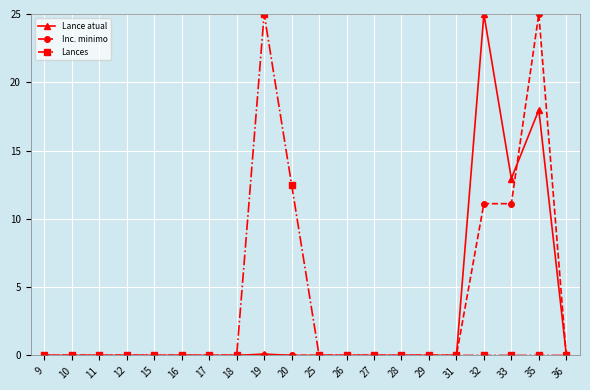

Is it true that Inc. minimo equals -9.2 at 28?

False